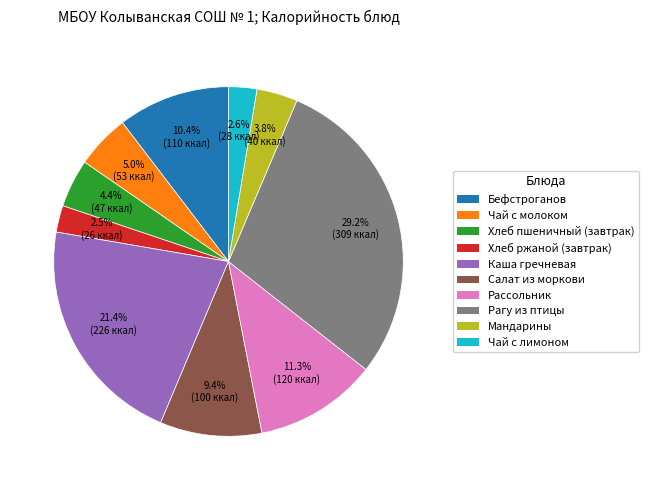

Is there a majority slice in this chart?

No